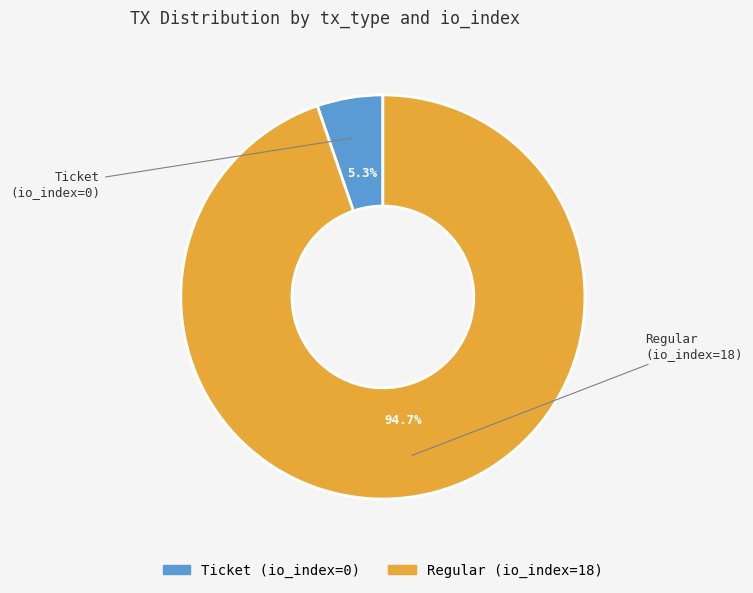

Between Ticket (io_index=0) and Regular (io_index=18), which is larger?

Regular (io_index=18)